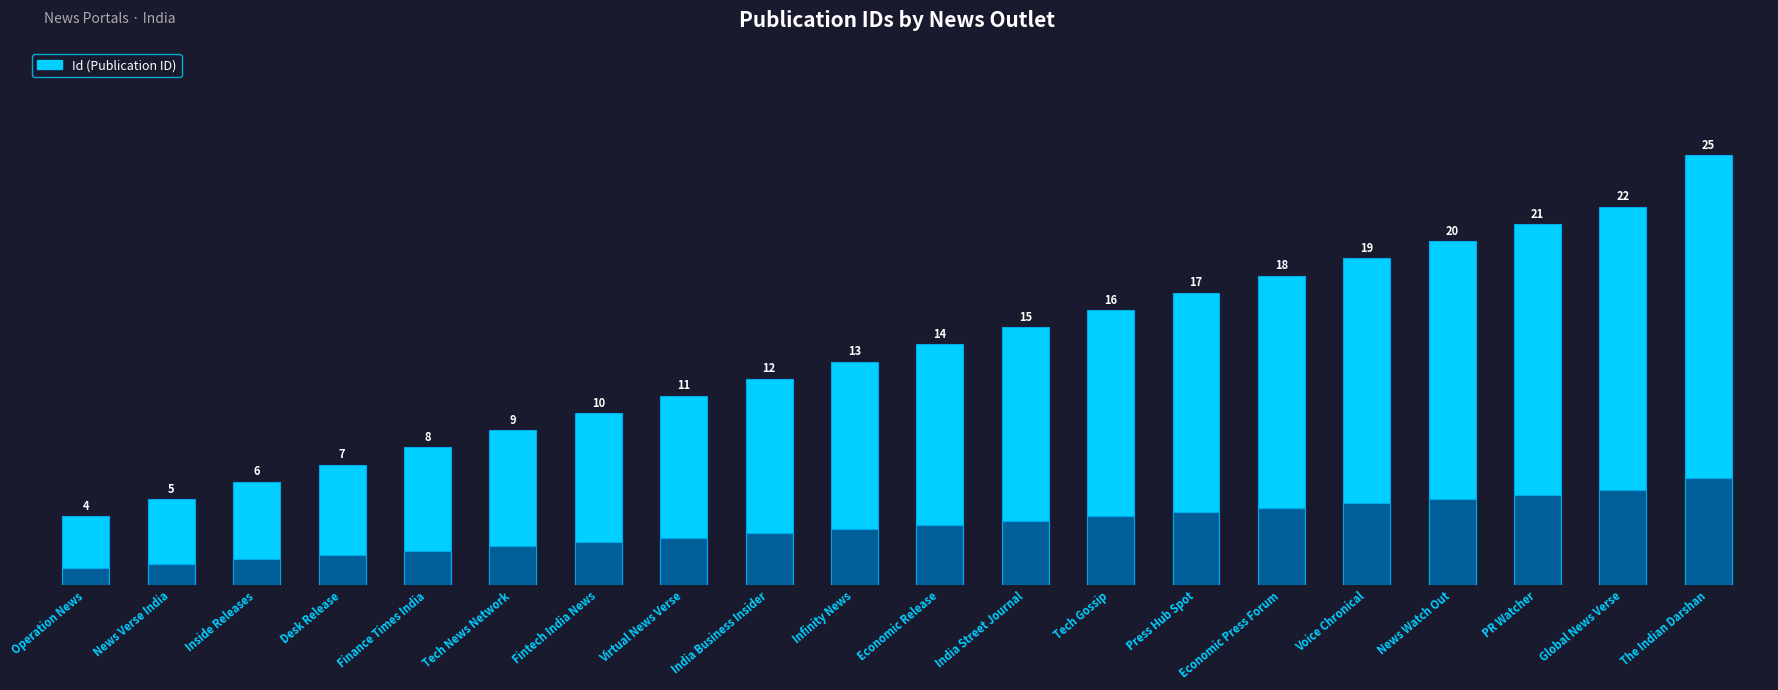

The value at Tech Gossip is 16. True or false?

True